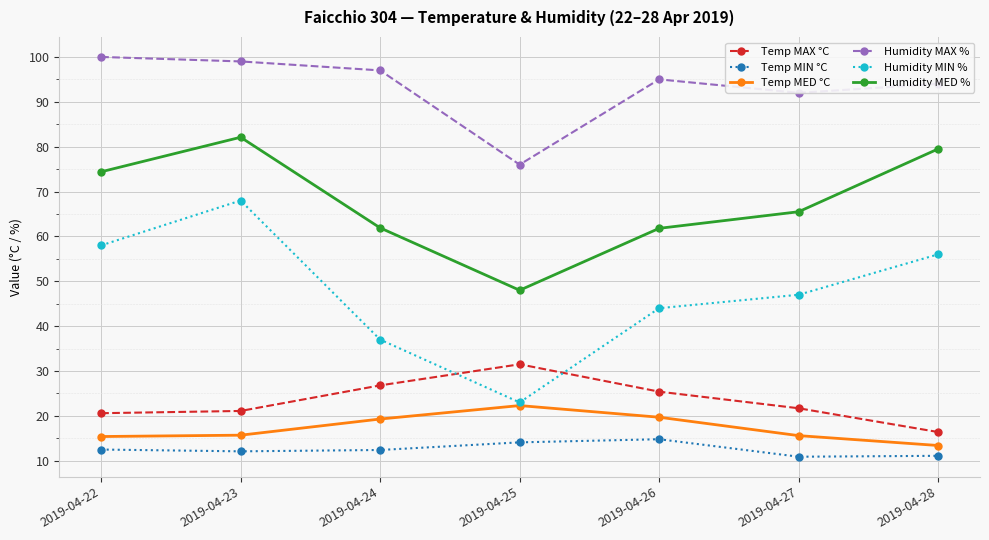

Is it true that Humidity MIN % equals 58.0 at 2019-04-22?

True